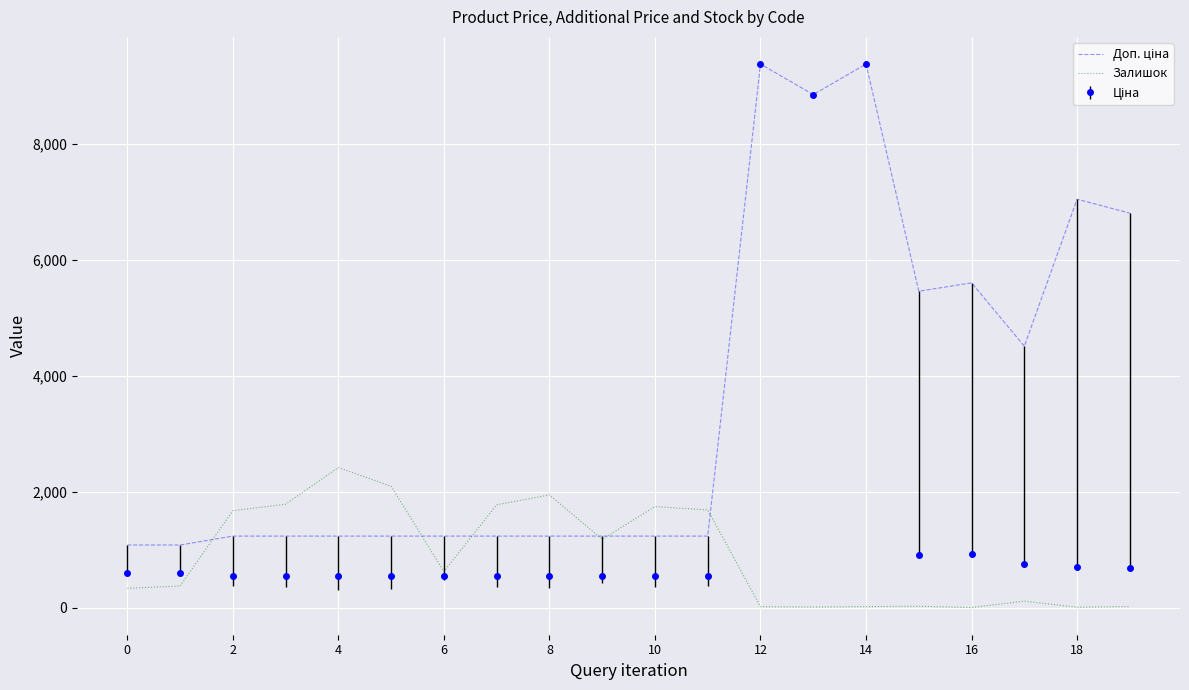

What is the maximum value shown in the chart?

9384.0